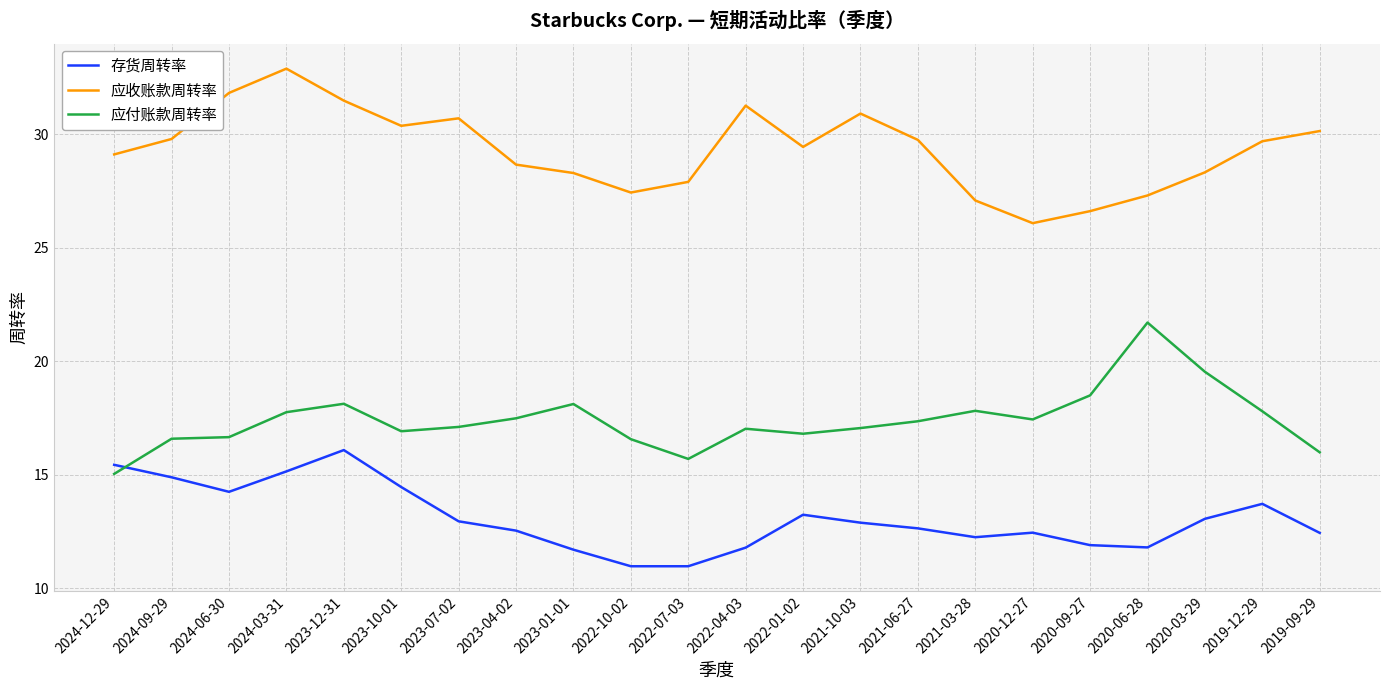

How many distinct data groups are displayed?

3